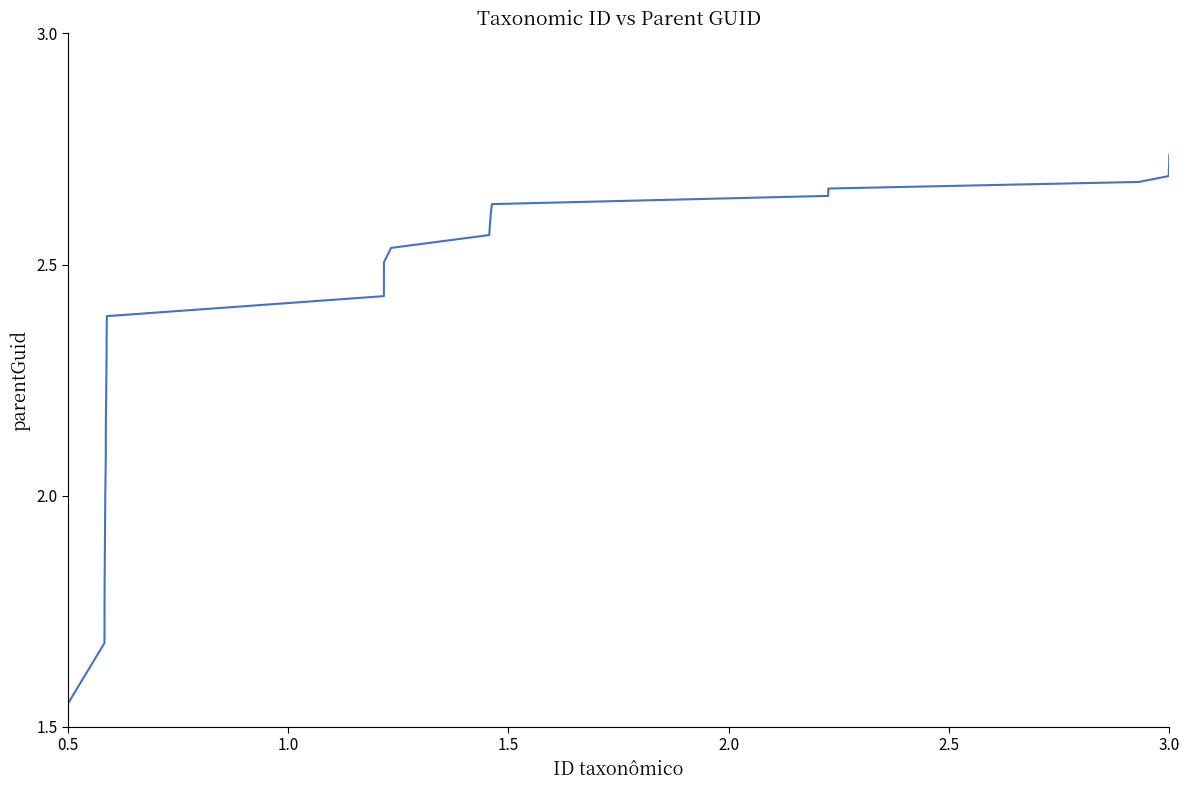

True or false: the data has more than 0 interior local peaks.

False